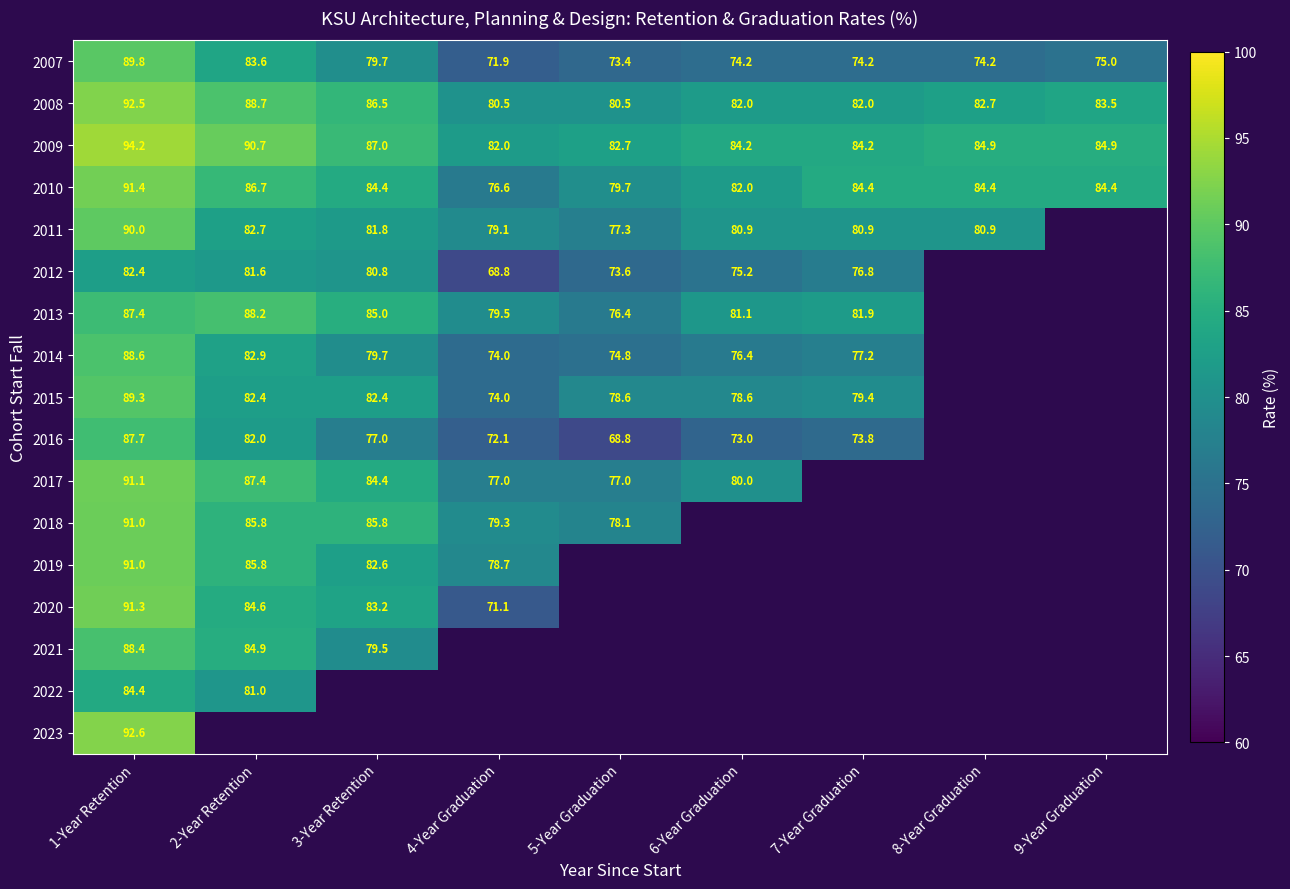

The 2021 series shows 79.5 at 3-Year Retention. True or false?

True